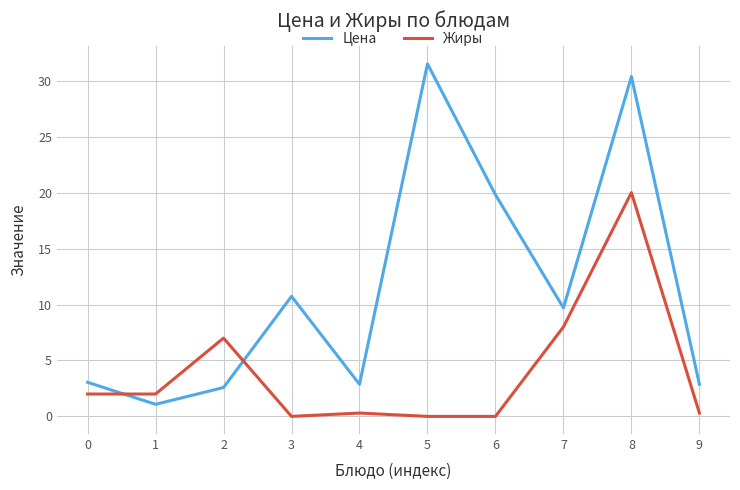

Count the number of data series in this chart.

2